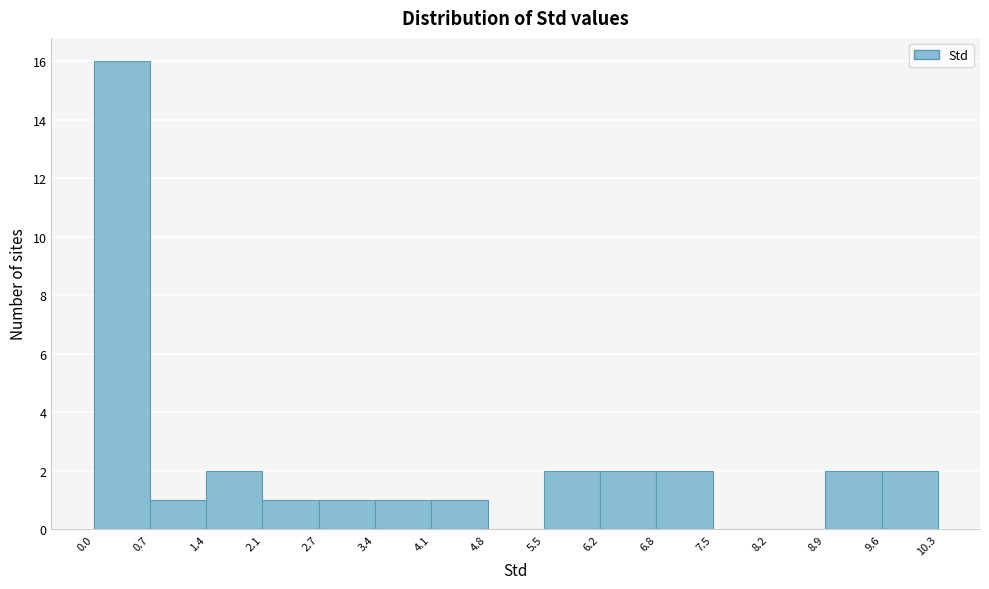

Reading left to right, list every bar in this chart as the range it spans on the x-axis followed by its height. The values are not printed on the chart, so give them approximately, as read against the axis.

0.0 to 0.7: 16
0.7 to 1.4: 1
1.4 to 2.1: 2
2.1 to 2.7: 1
2.7 to 3.4: 1
3.4 to 4.1: 1
4.1 to 4.8: 1
4.8 to 5.5: 0
5.5 to 6.2: 2
6.2 to 6.8: 2
6.8 to 7.5: 2
7.5 to 8.2: 0
8.2 to 8.9: 0
8.9 to 9.6: 2
9.6 to 10.3: 2